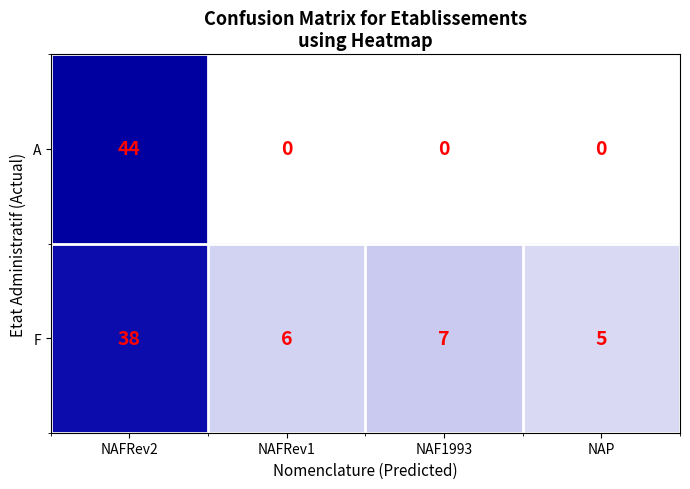

Which series has the largest total across all categories?

F